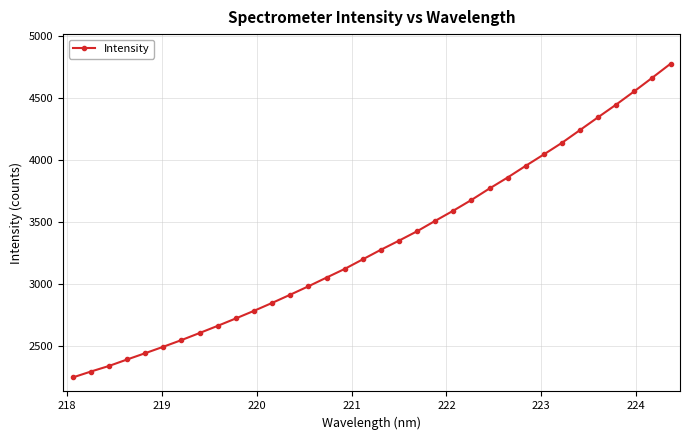

What is the difference between the second highest and minimum values?

2414.2